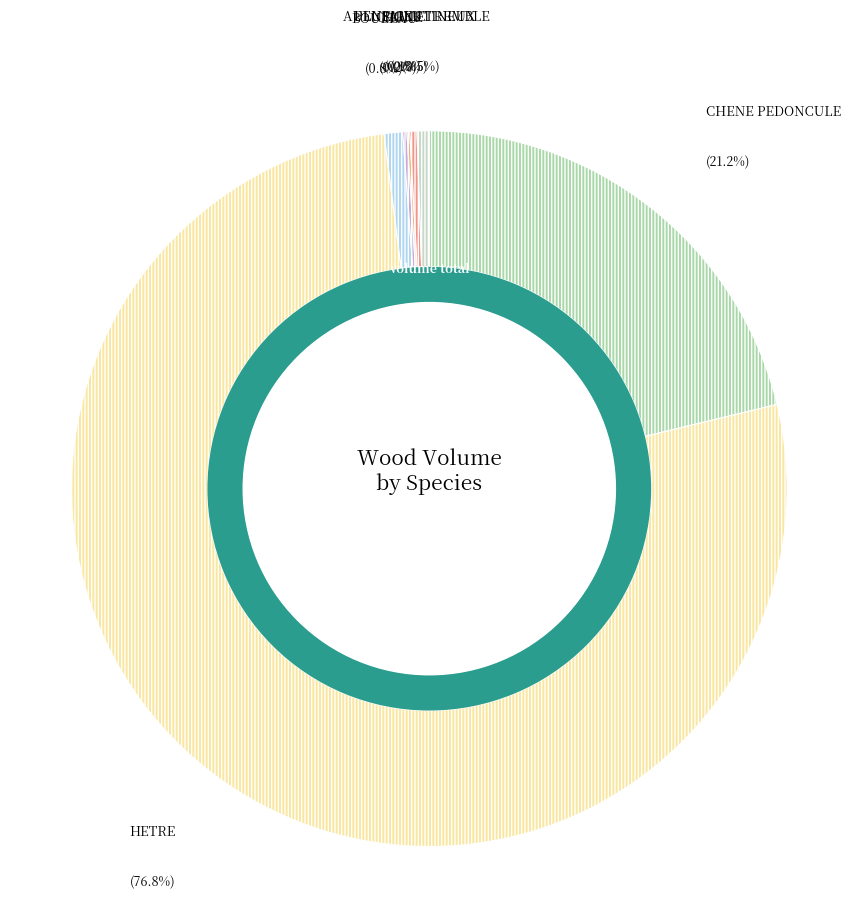

How many segments does this pie chart have?

7